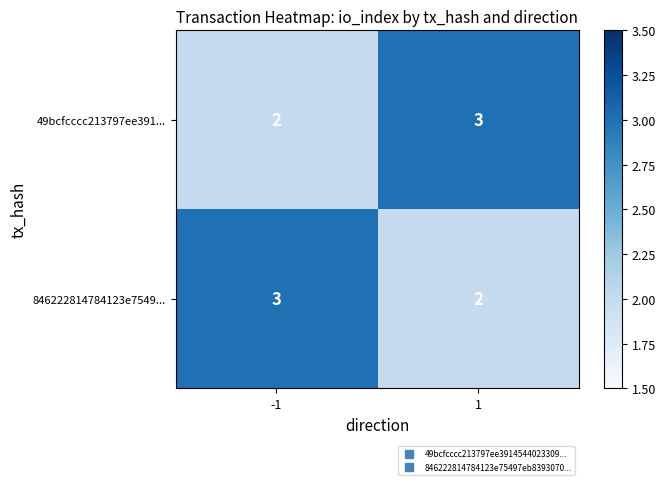

What is the sum of the 846222814784123e7549... values at 1 and -1?

5